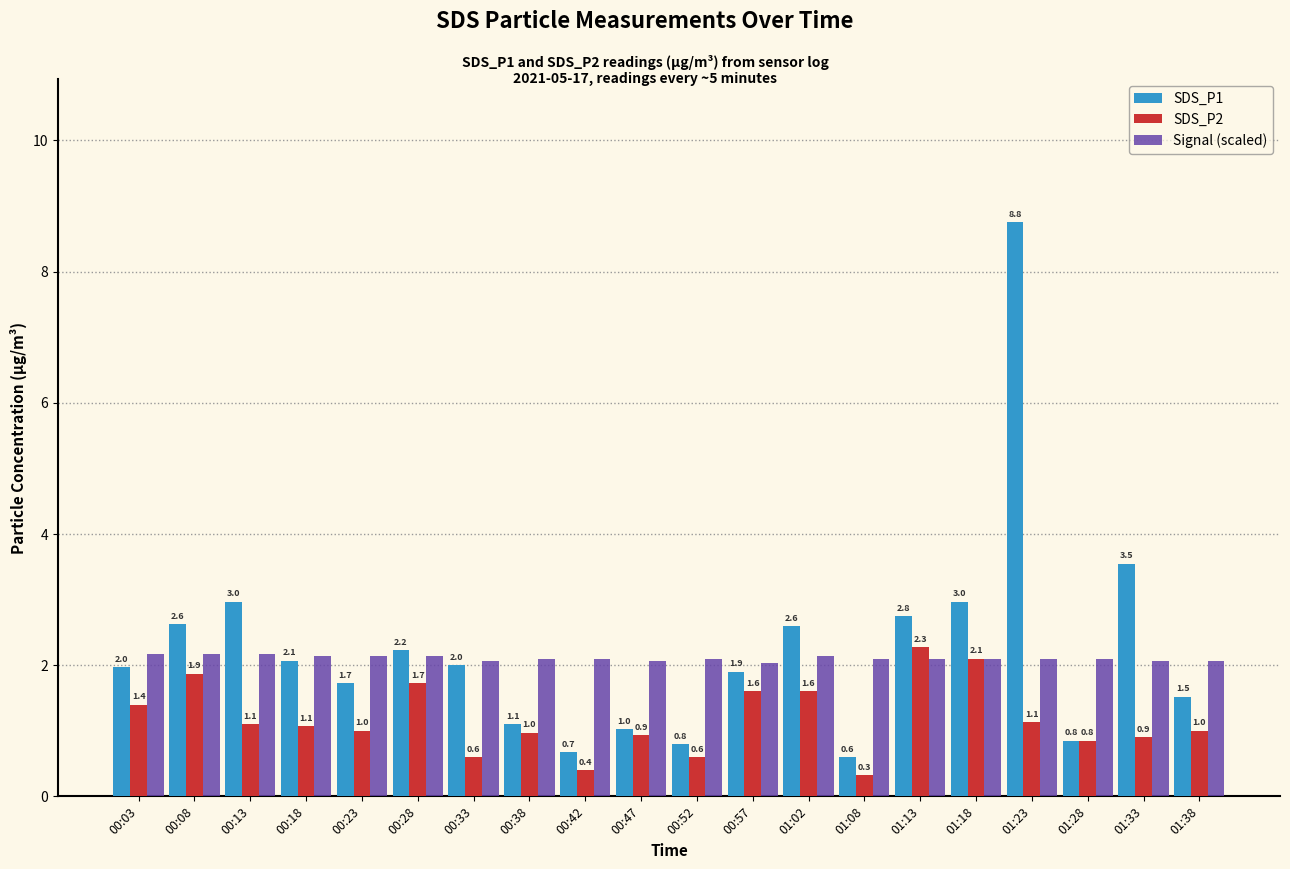

Read the SDS_P1 value at 00:28.

2.2